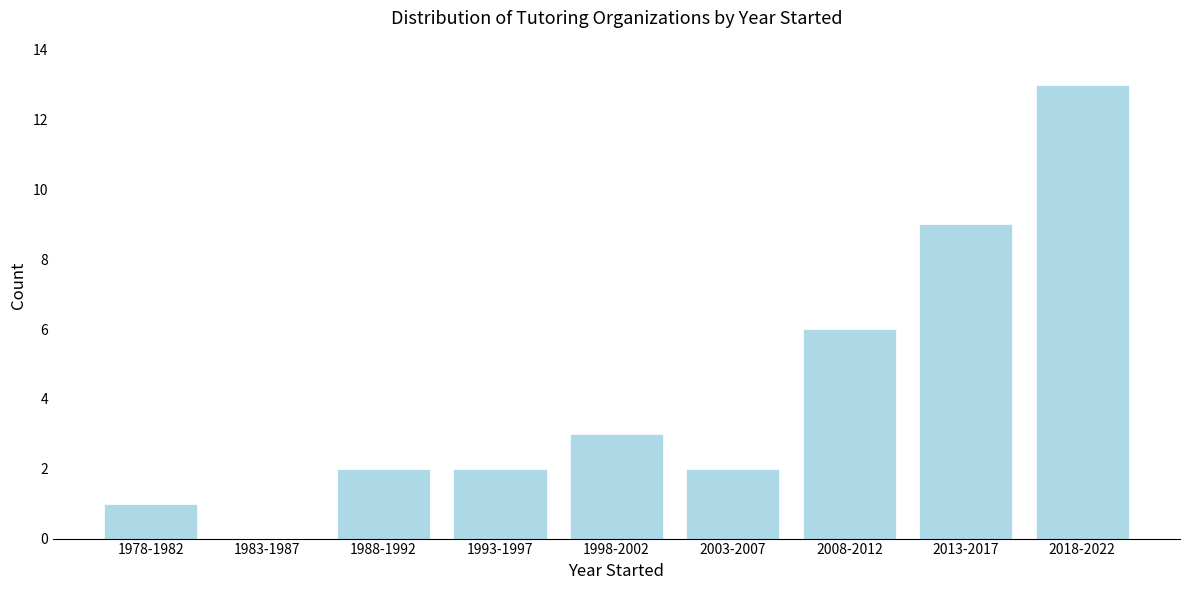

Reading left to right, transcribe all the data shown in this chart.

1978-1982=1	1983-1987=0	1988-1992=2	1993-1997=2	1998-2002=3	2003-2007=2	2008-2012=6	2013-2017=9	2018-2022=13